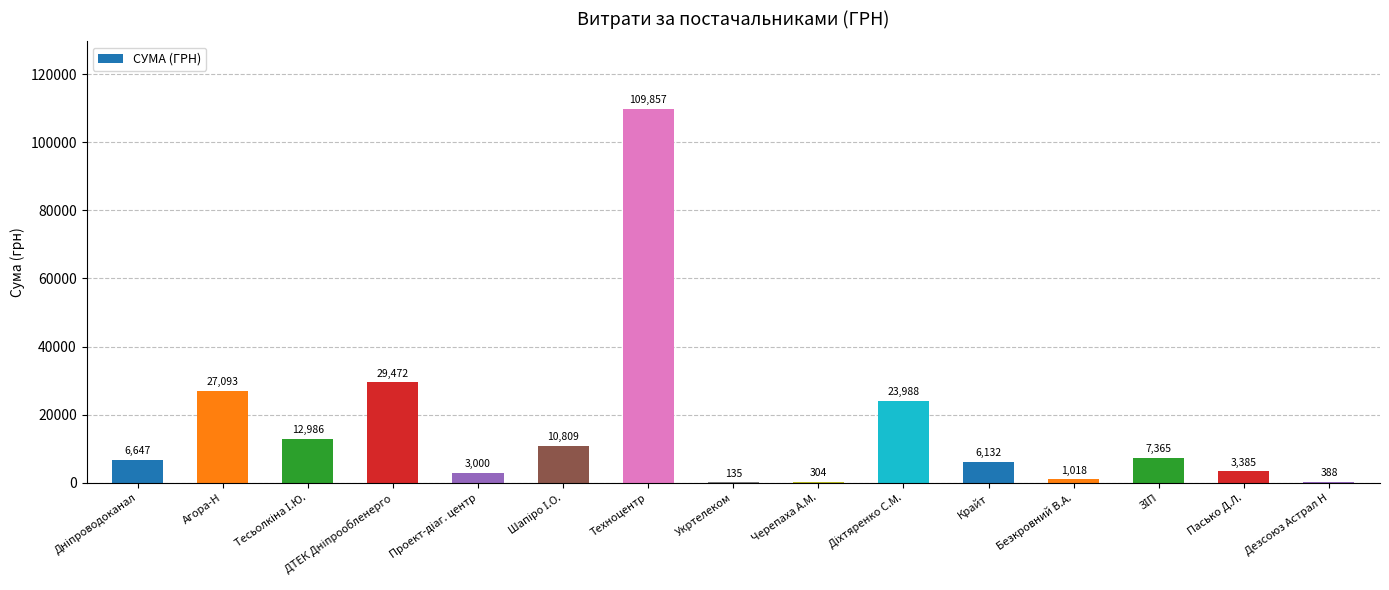

Which label corresponds to the largest value in the chart?

Техноцентр